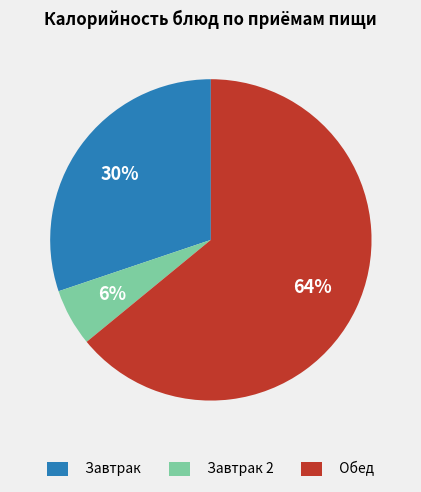

Rank the categories by value from lowest to highest.

Завтрак 2, Завтрак, Обед